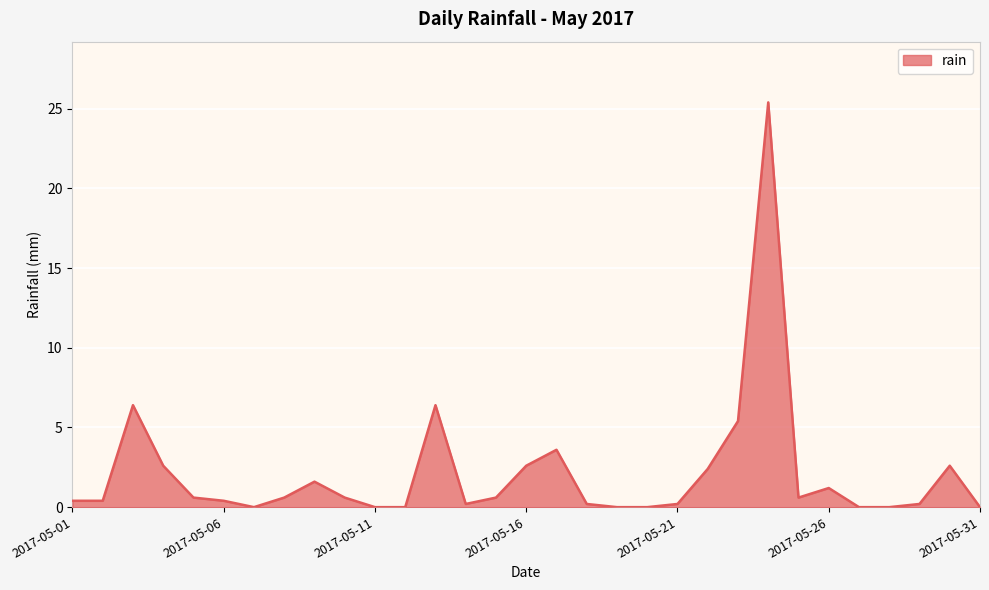

Reading left to right, list all the values displayed in this chart.

0.4	0.4	6.4	2.6	0.6	0.4	0.0	0.6	1.6	0.6	0.0	0.0	6.4	0.2	0.6	2.6	3.6	0.2	0.0	0.0	0.2	2.4	5.4	25.4	0.6	1.2	0.0	0.0	0.2	2.6	0.0